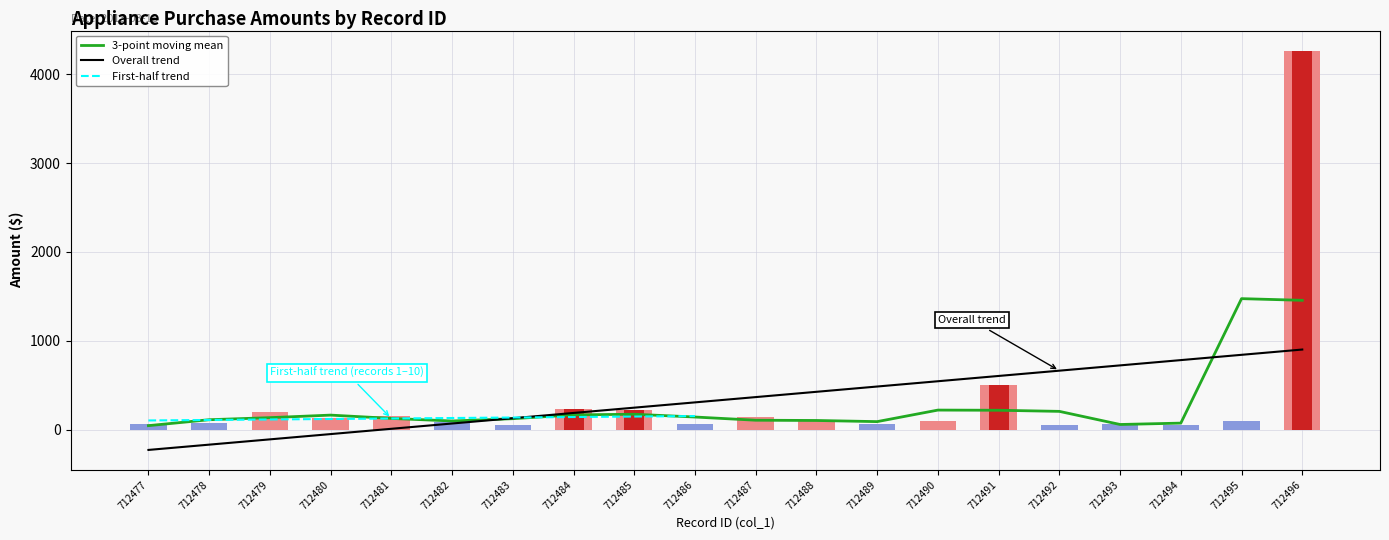

Reading left to right, transcribe all the data shown in this chart.

712477=-228.3	712478=-168.8	712479=-109.3	712480=-49.9	712481=9.6	712482=69.1	712483=128.5	712484=188.0	712485=247.5	712486=307.0	712487=366.4	712488=425.9	712489=485.4	712490=544.8	712491=604.3	712492=663.8	712493=723.3	712494=782.7	712495=842.2	712496=901.7